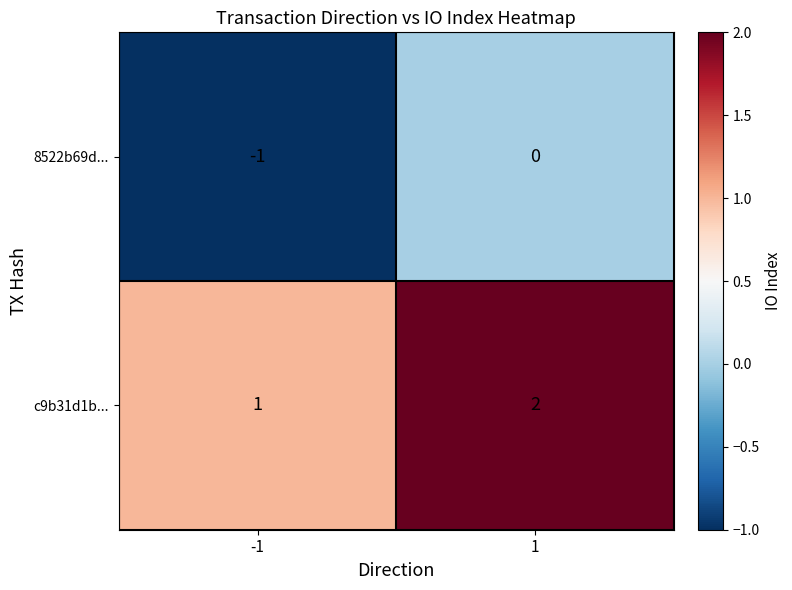

What is the sum of the c9b31d1b... values at -1 and 1?

3